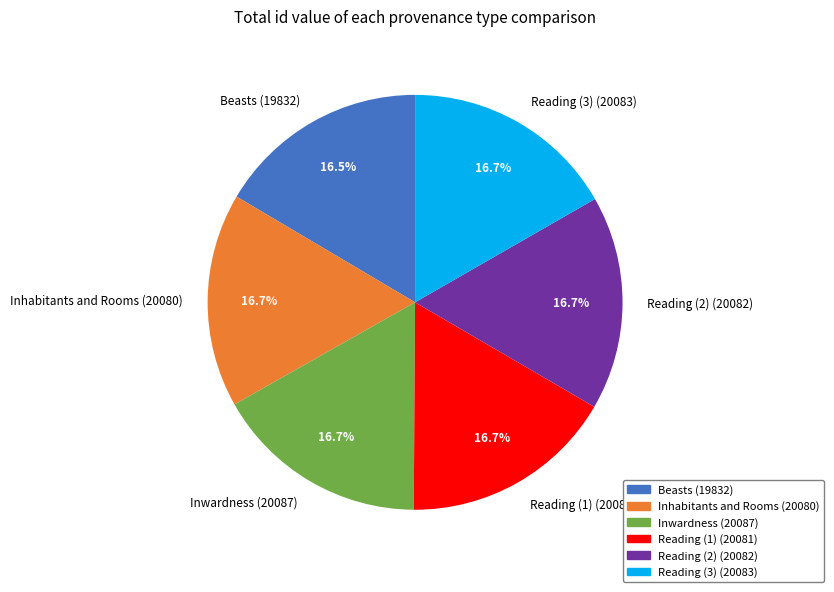

What percentage is NOT represented by Beasts (19832)?

83.5%